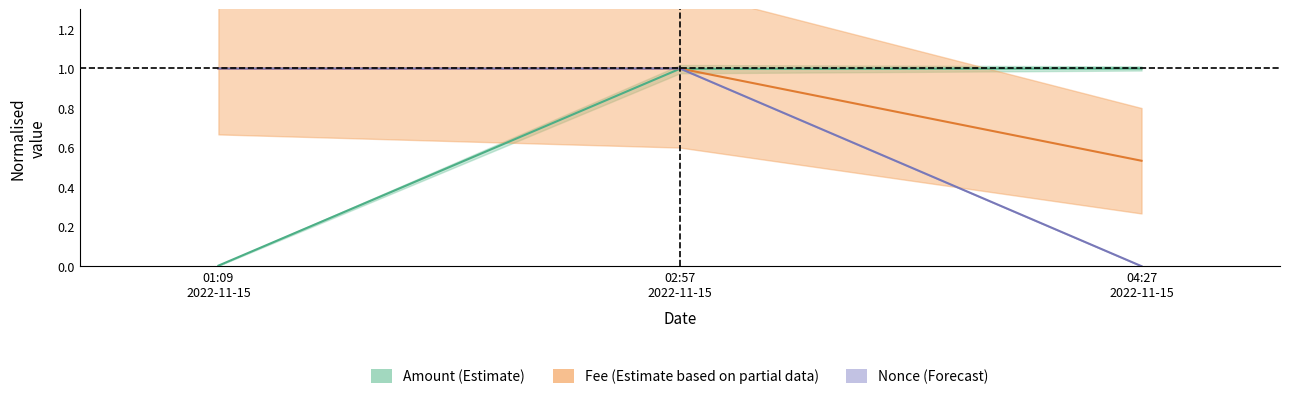

What position from the right is 01:09 2022-11-15?

3